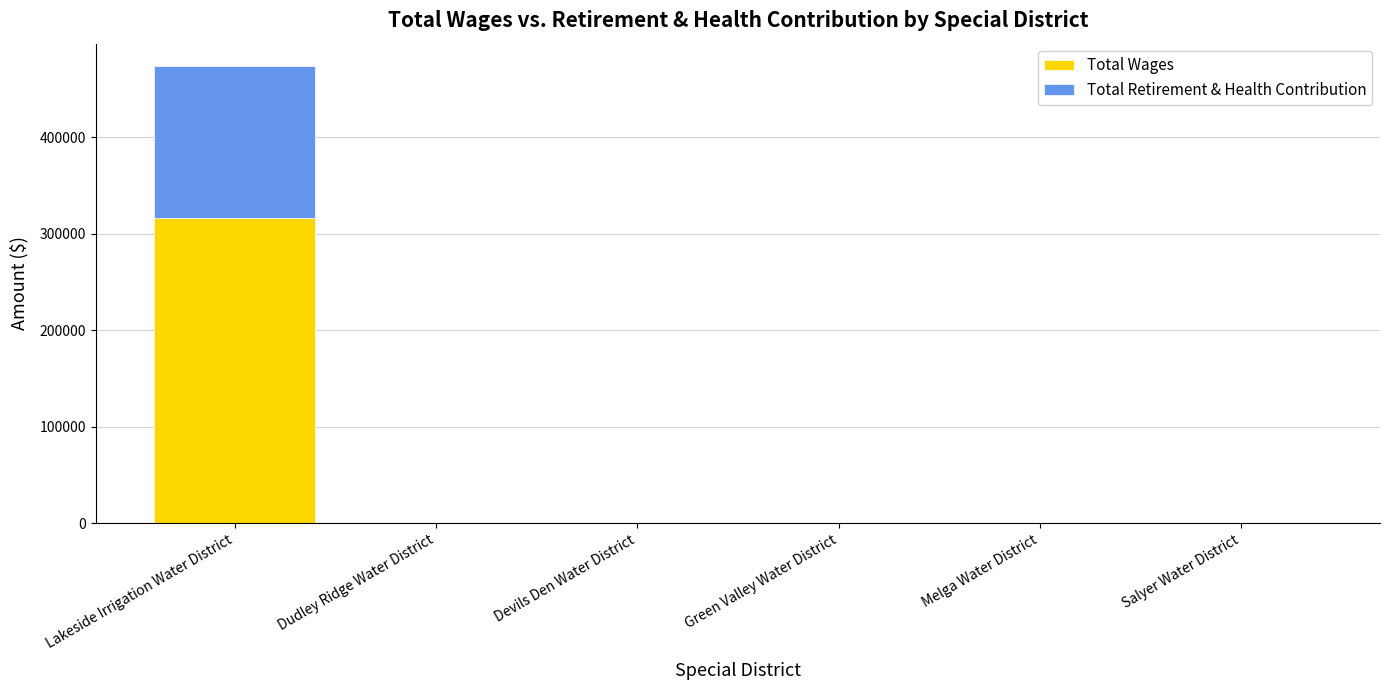

Is it true that Total Wages equals 0 at Melga Water District?

True